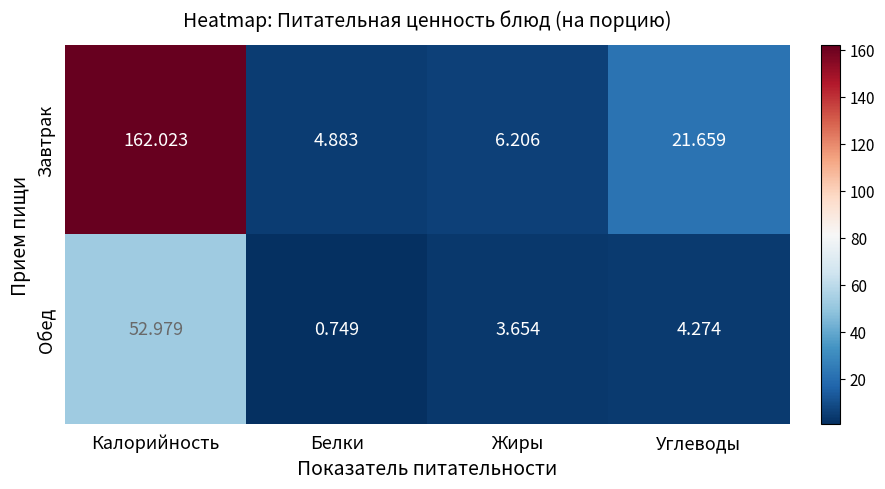

Which series has the largest total across all categories?

Завтрак